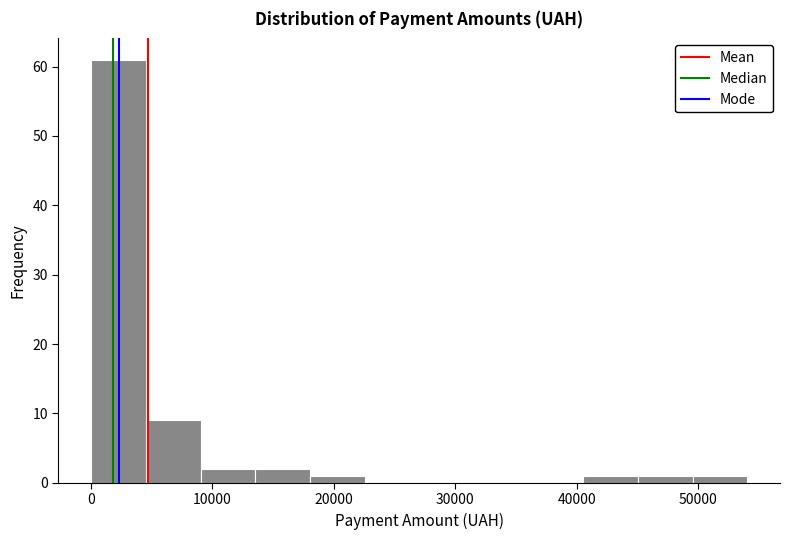

Reading left to right, list every bar in this chart as the range it spans on the x-axis followed by its height. Neither the bar edges nor the heights are printed on the chart, so give them approximately, as read against the axes.

0 to 5000: 61
5000 to 9000: 9
9000 to 14000: 2
14000 to 18000: 2
18000 to 23000: 1
23000 to 27000: 0
27000 to 32000: 0
32000 to 36000: 0
36000 to 41000: 0
41000 to 45000: 1
45000 to 50000: 1
50000 to 54000: 1